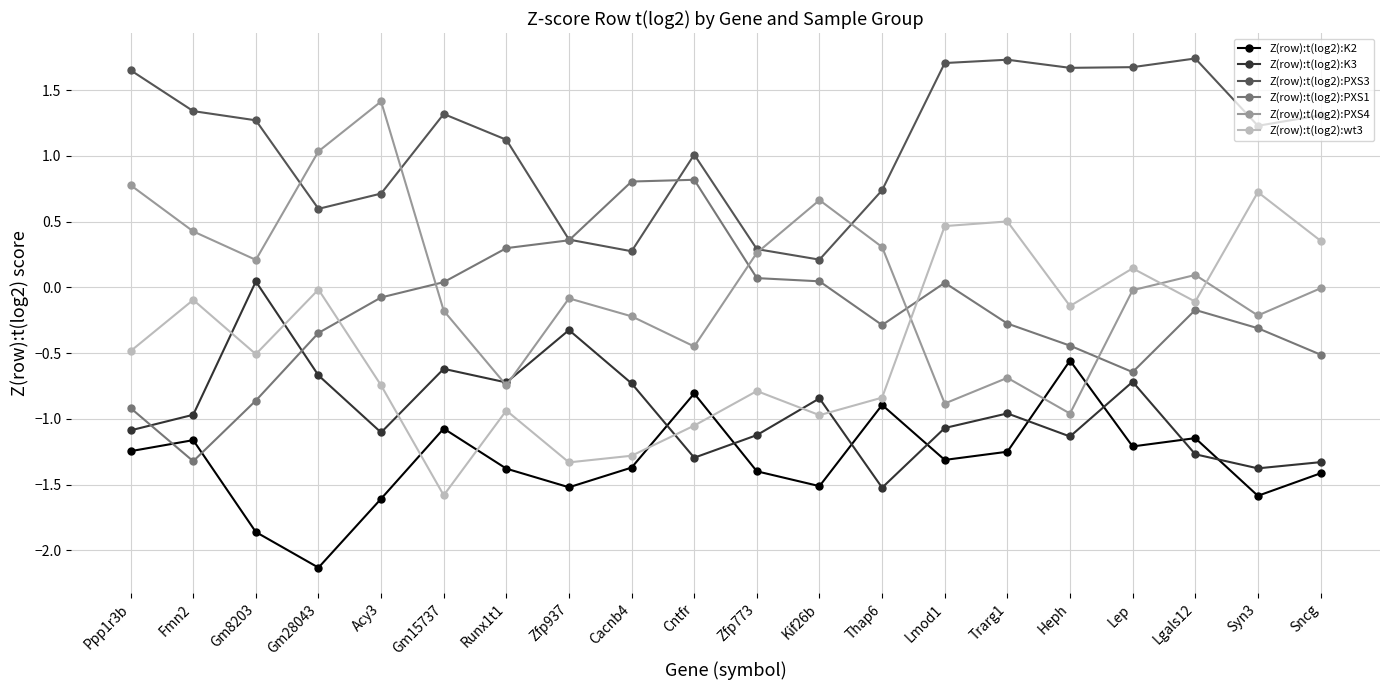

How many lines are shown in the chart?

6